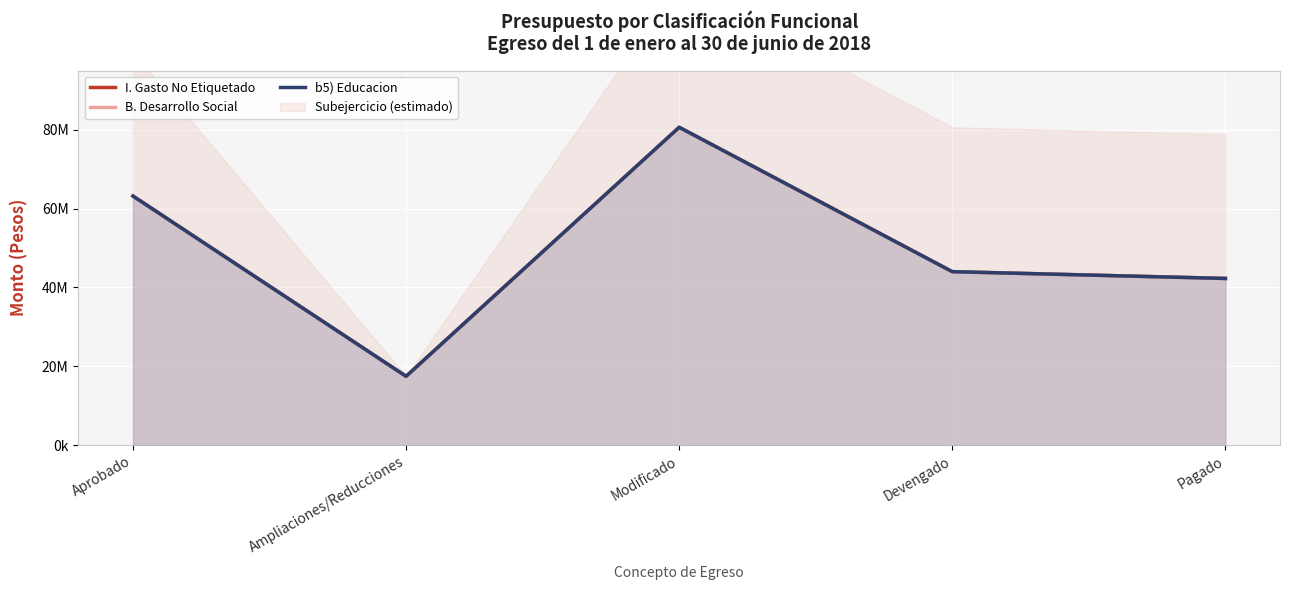

True or false: B. Desarrollo Social and b5) Educacion cross at least once.

False